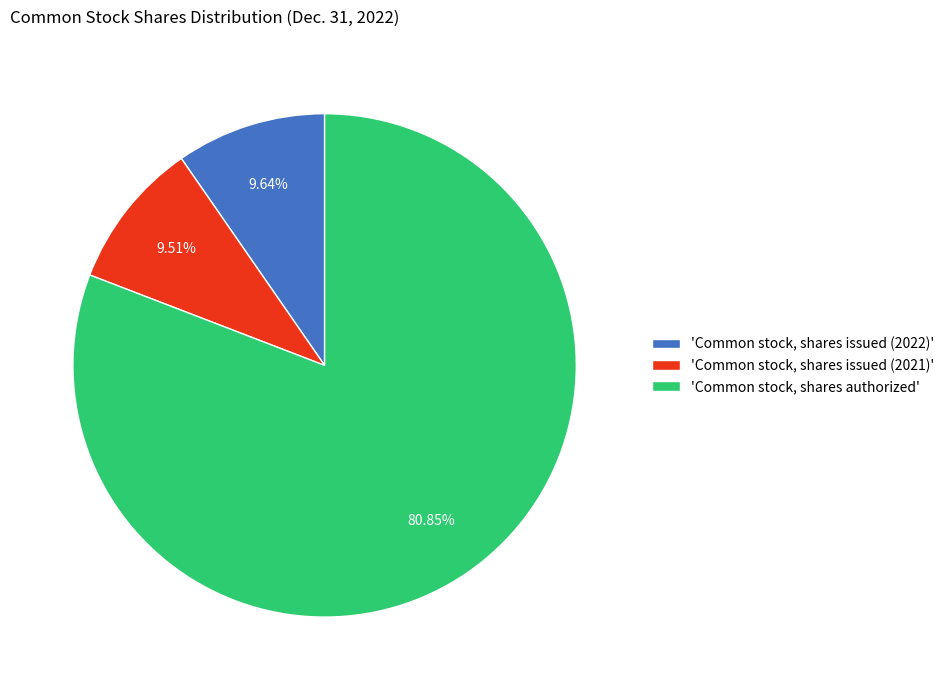

Combined, do 'Common stock, shares issued (2022)' and 'Common stock, shares issued (2021)' account for over 50%?

No